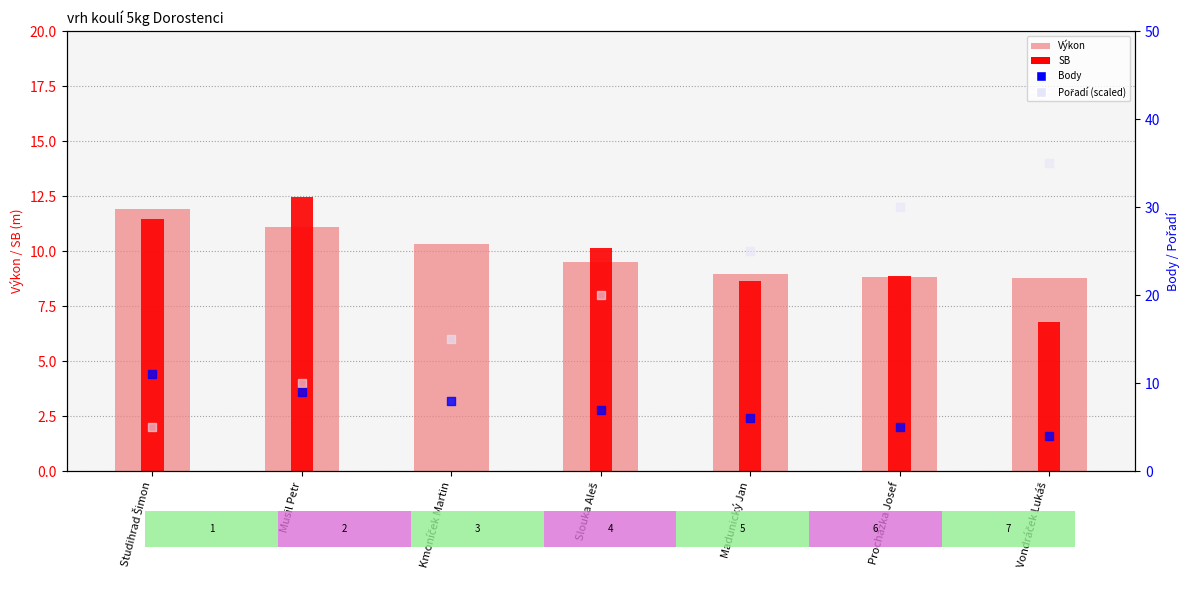

At which category is the sum across all series the highest?

Vondráček Lukáš